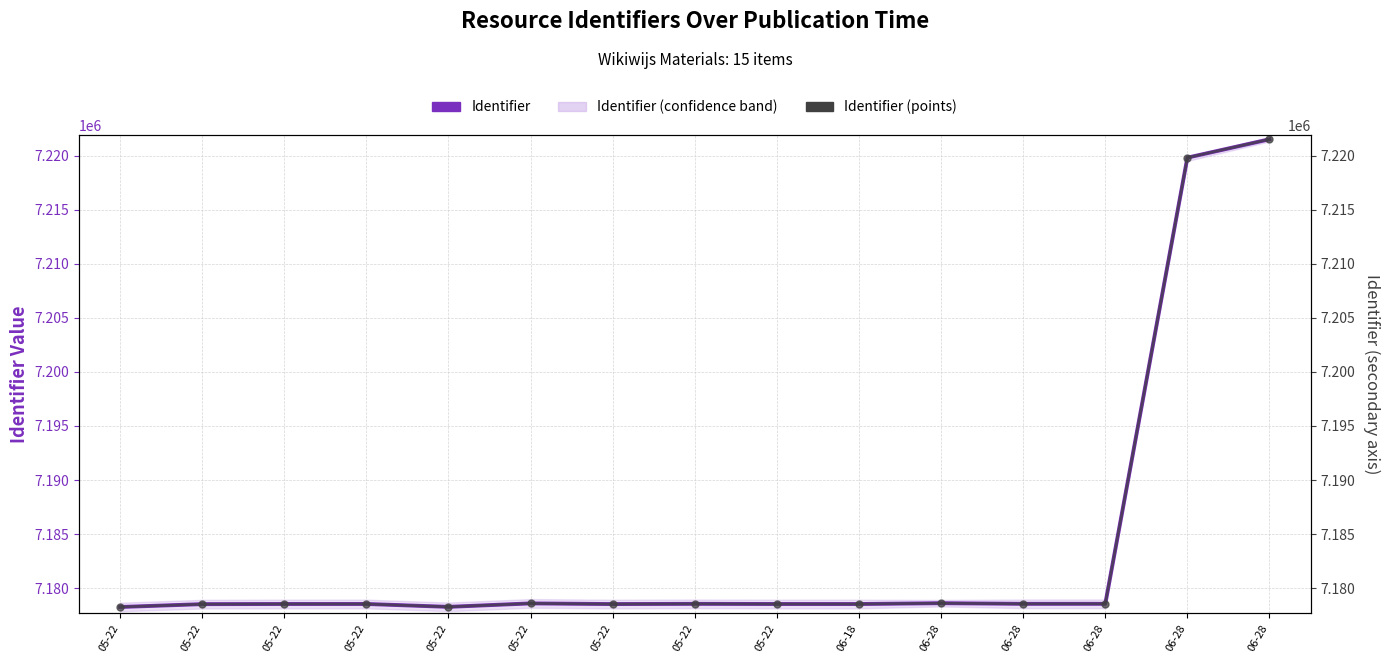

The Identifier (points) series shows 7178261 at 05-22. True or false?

True